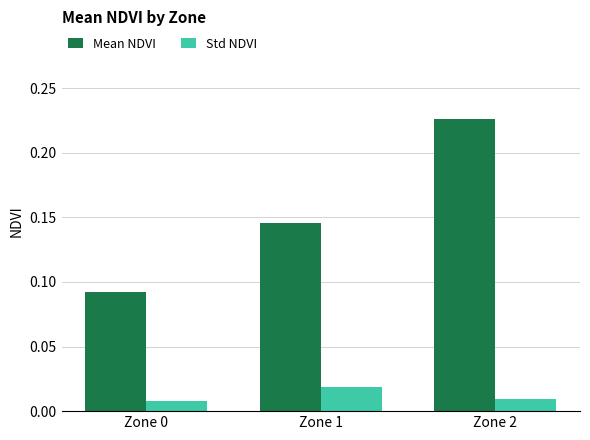

Is the value of Std NDVI at Zone 2 greater than the value of Mean NDVI at Zone 2?

No